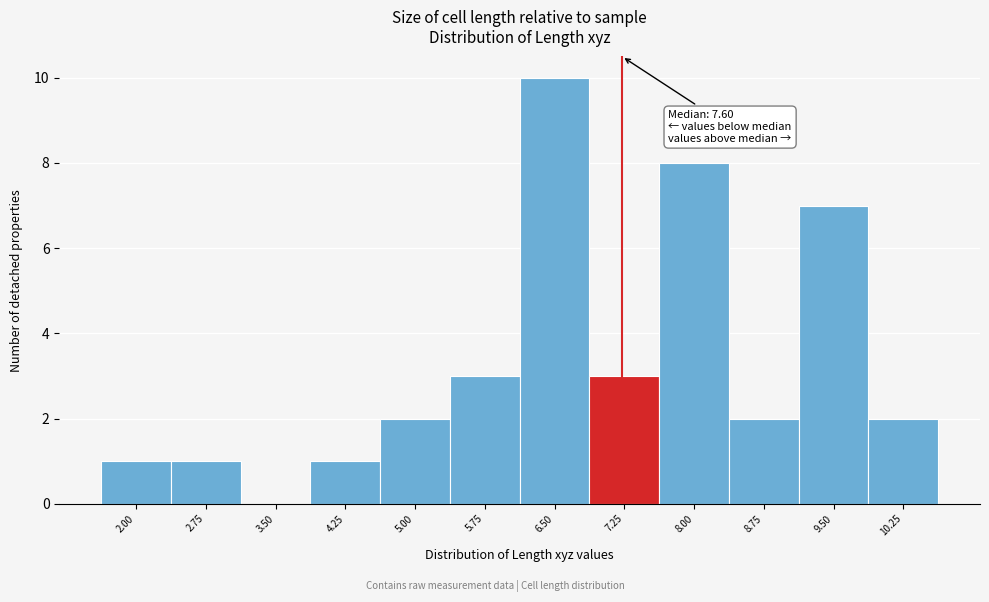

Reading right to left, what are all the values shown in this chart?

10.25=2	9.50=7	8.75=2	8.00=8	7.25=3	6.50=10	5.75=3	5.00=2	4.25=1	3.50=0	2.75=1	2.00=1